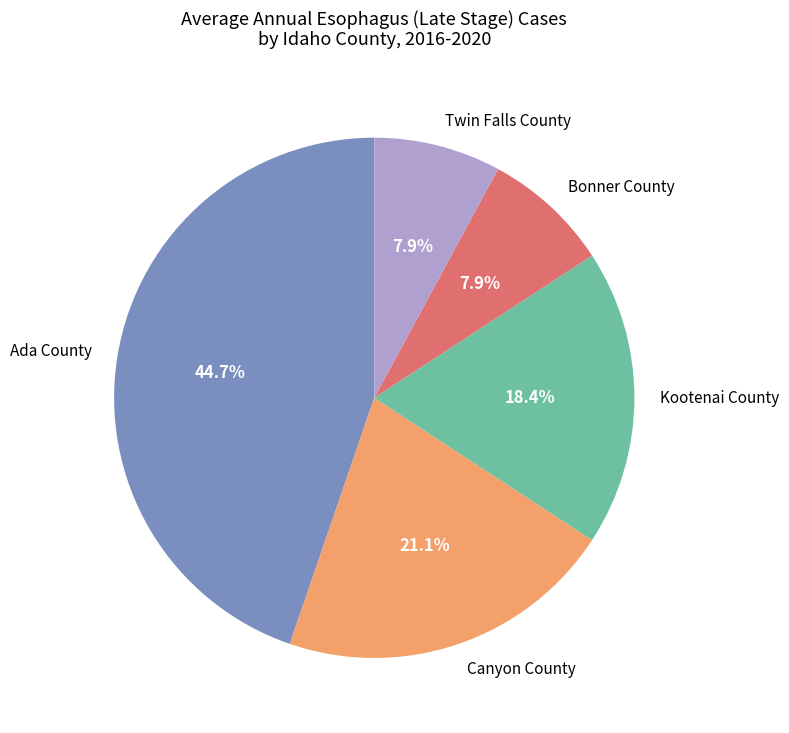

Which slice is the largest?

Ada County